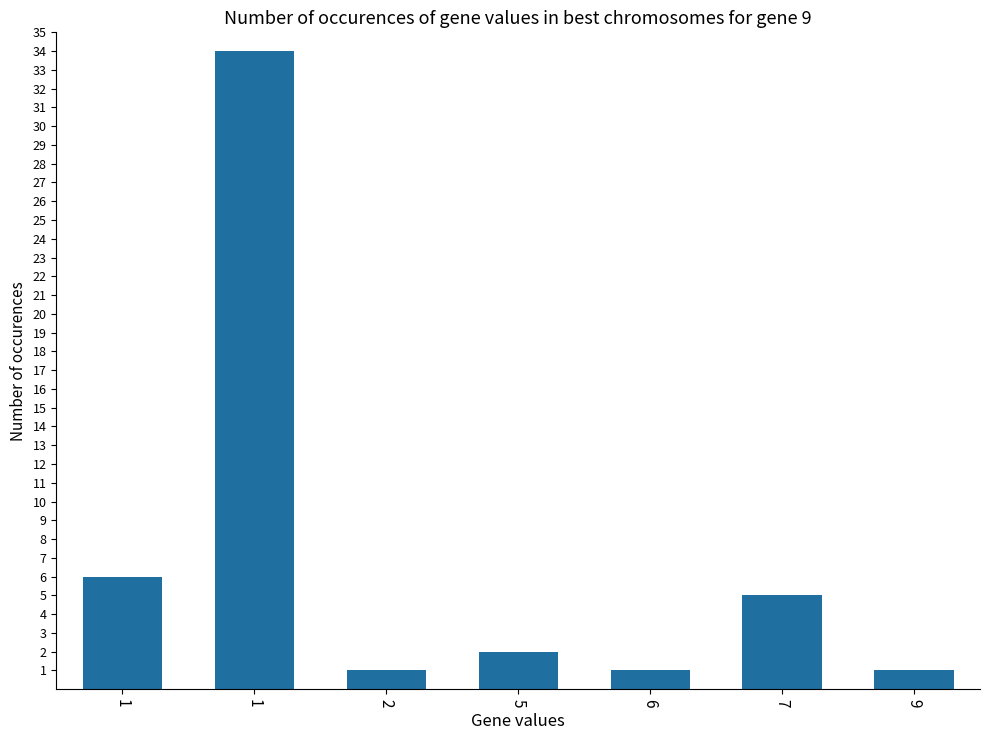

Is it true that the value at 1 is 4?

False